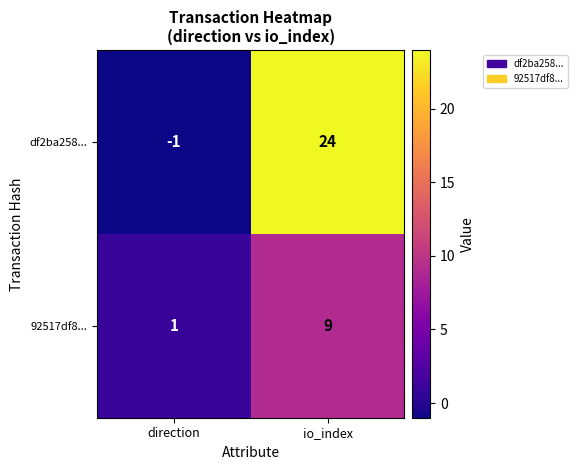

What is the sum of all df2ba258... values?

23